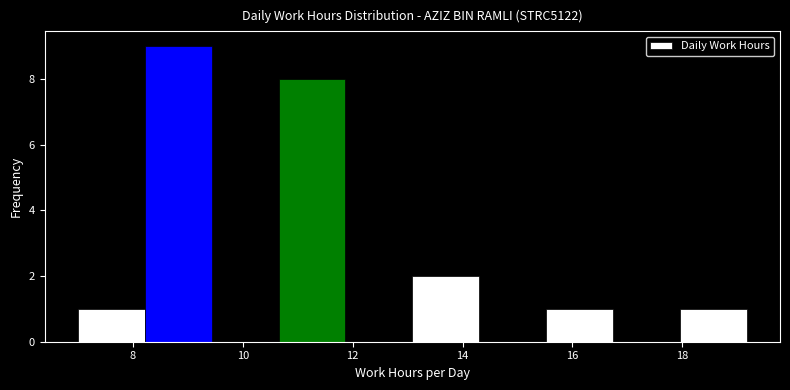

Which range on the x-axis has the tallest bar?

8.2 to 9.4